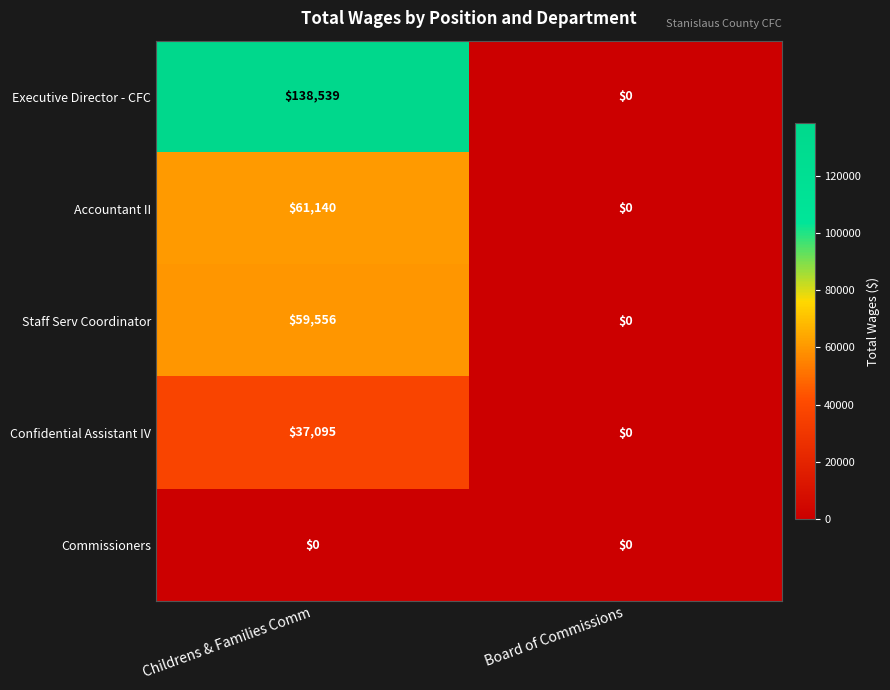

What is the sum of the Accountant II values at Board of Commissions and Childrens & Families Comm?

61140